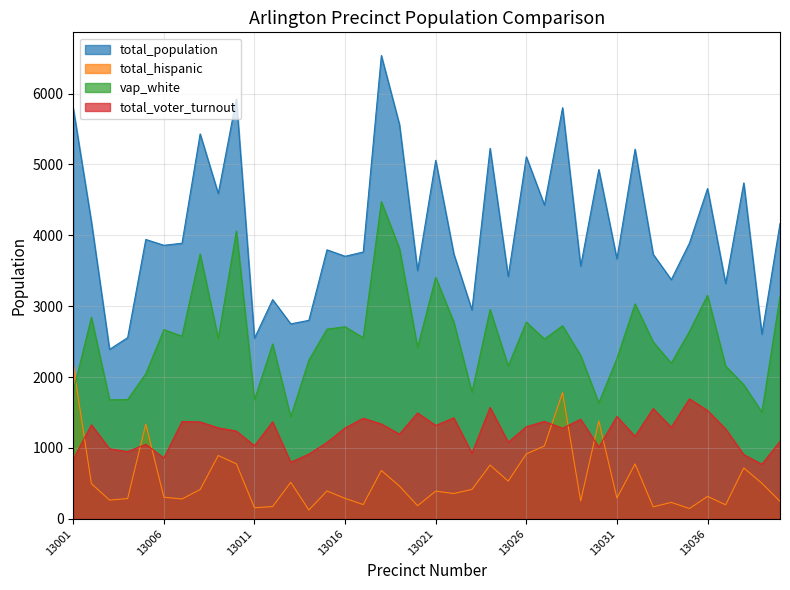

What is the total value across all series at 13018?

13034